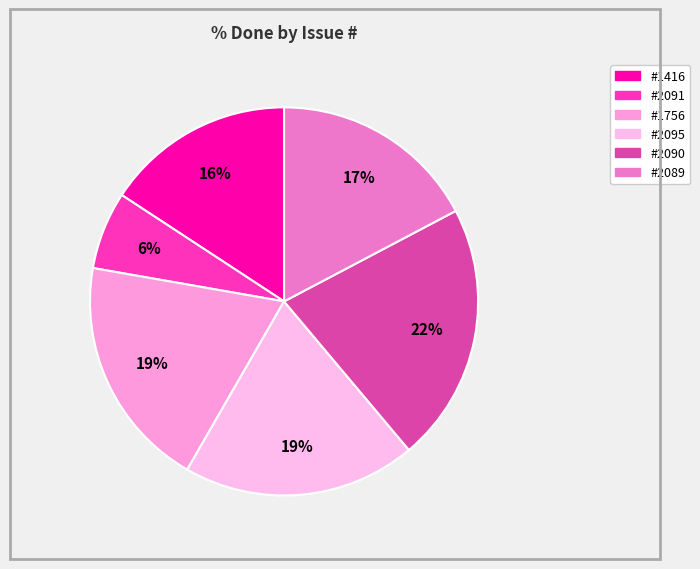

How many segments does this pie chart have?

6